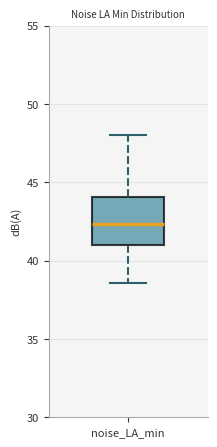

Transcribe this box plot: give where the median line is, the range the box spans, and where the two whiskers end, as read against the y-axis. The values are not printed on the chart, so give them approximately, as read against the axis.

median 42.5, box 41.0 to 44.0, whiskers 38.5 to 48.0